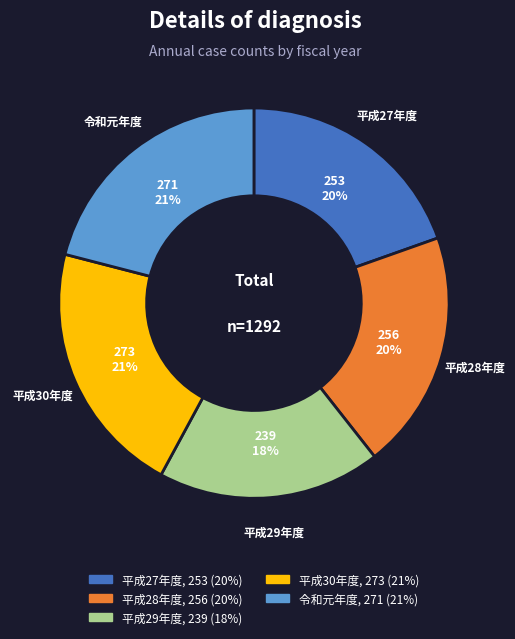

Which category has the smallest portion of the pie?

平成29年度